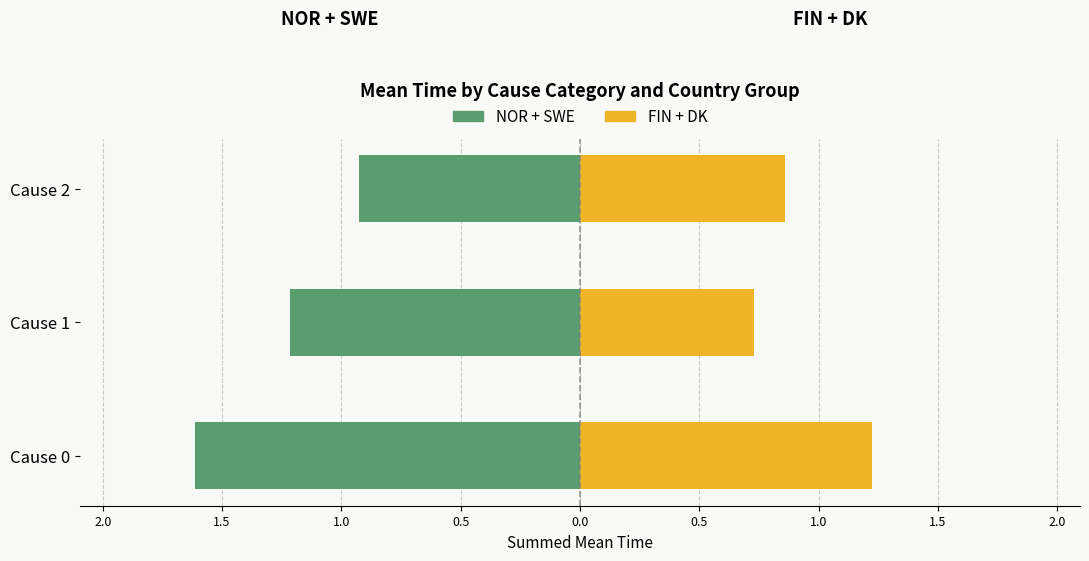

The value of FIN + DK at Cause 2 is 1.5. True or false?

False